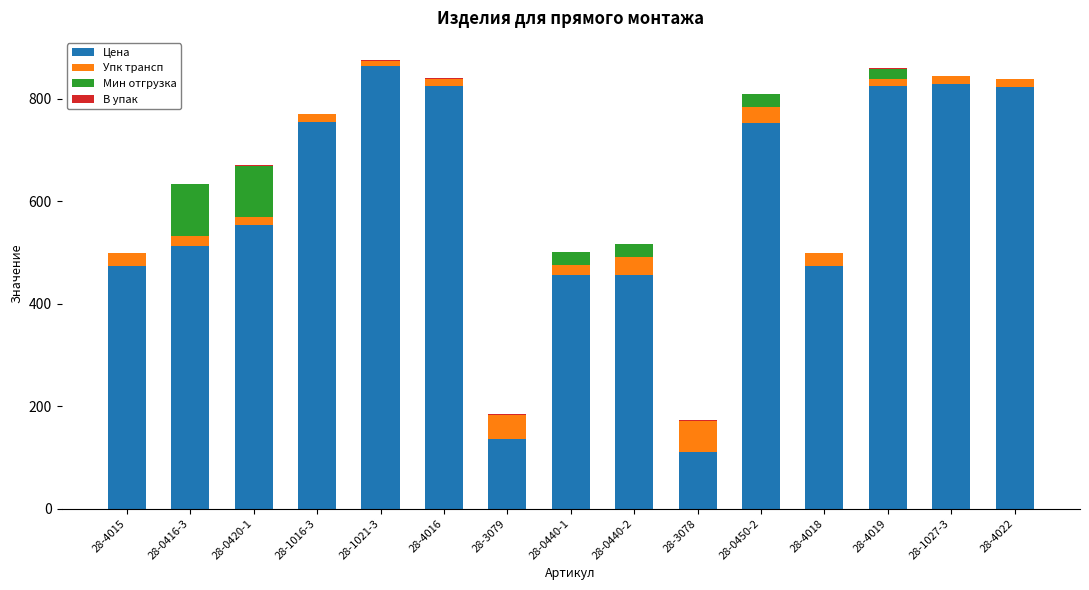

The value of Цена at 28-0416-3 is 813.3. True or false?

False